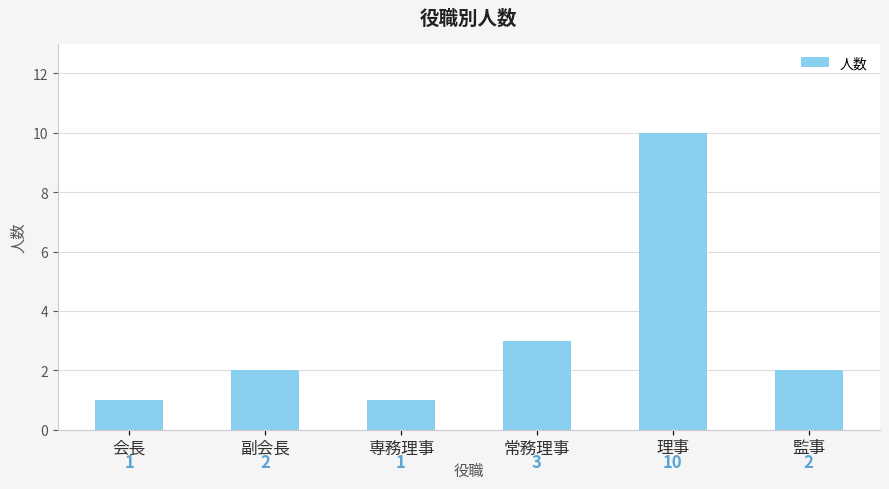

What is the smallest value displayed?

1